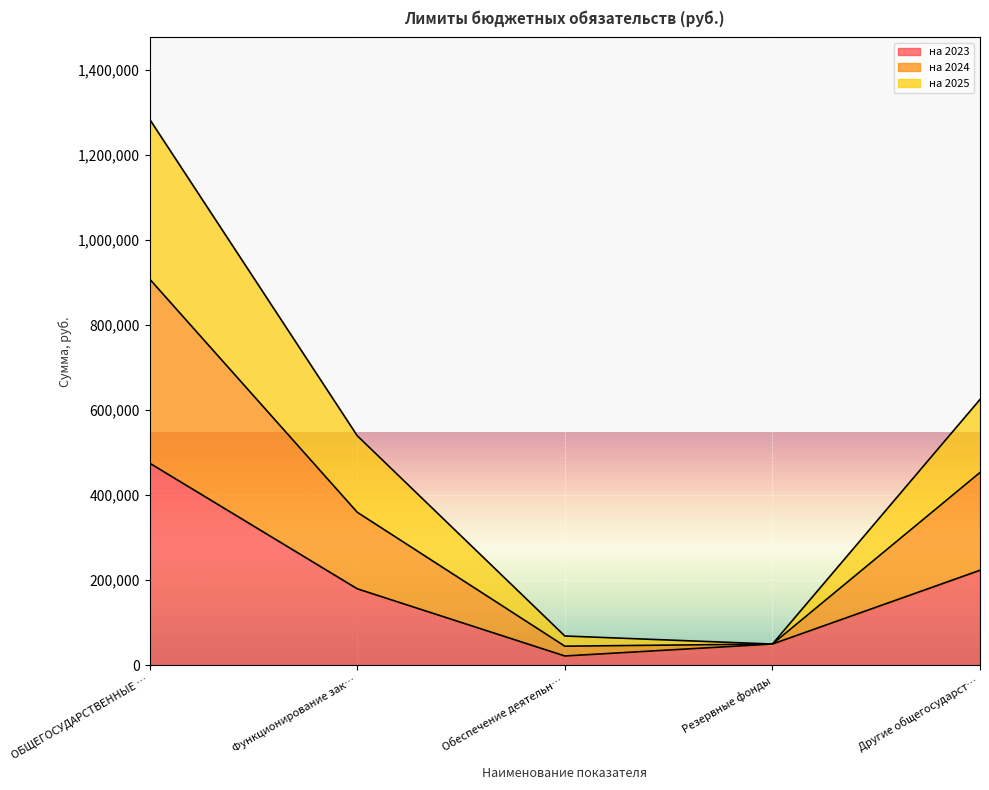

What is the approximate value of на 2023 at Обеспечение деятельн…?

21963